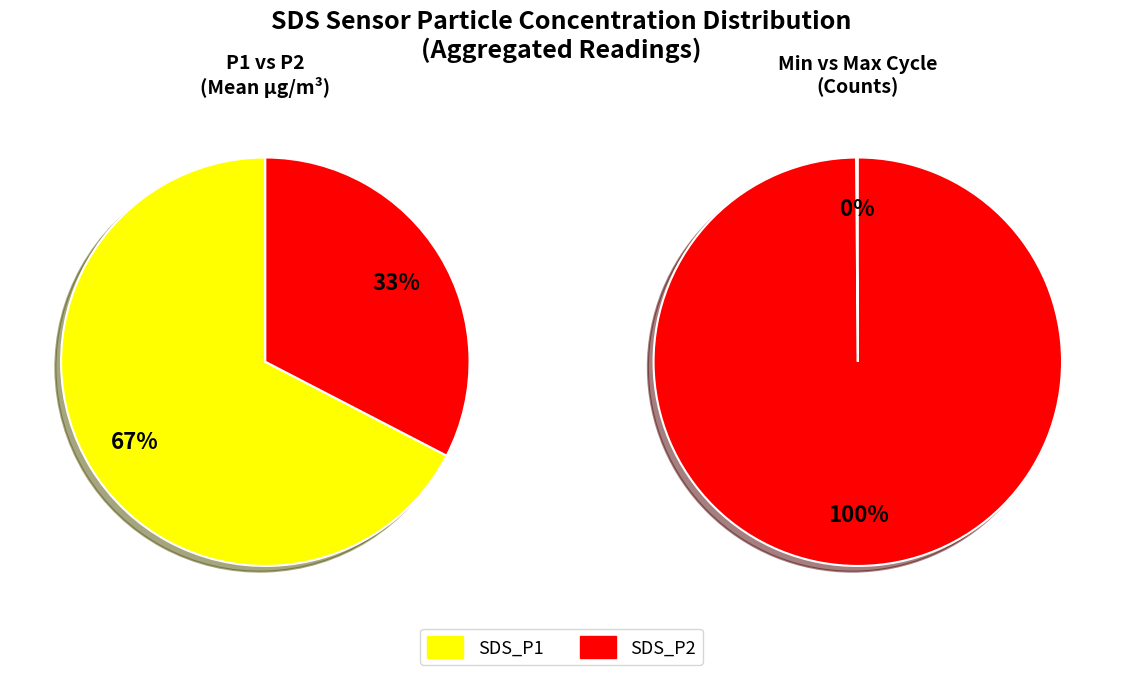

Is there any slice that represents more than half of the pie?

Yes